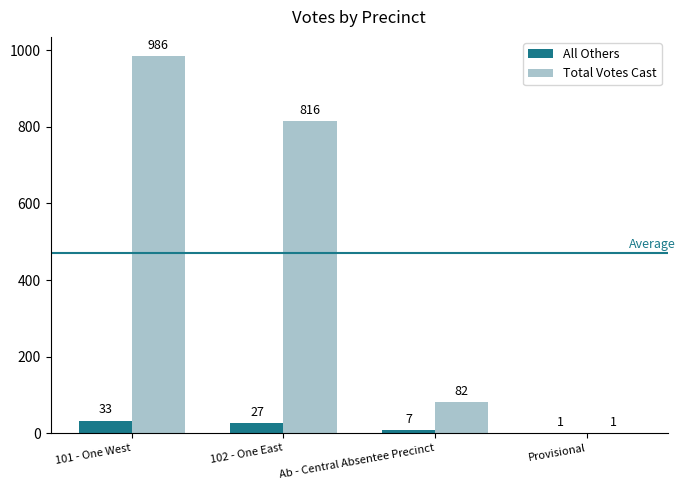

Reading left to right, list all the values displayed in this chart.

All Others: 33	27	7	1
Total Votes Cast: 986	816	82	1